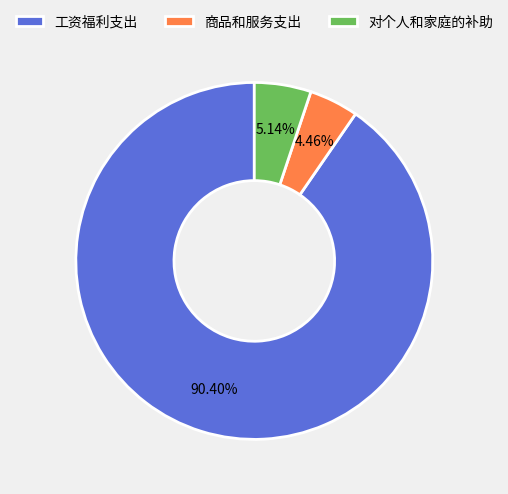

Which has a higher value, 工资福利支出 or 对个人和家庭的补助?

工资福利支出